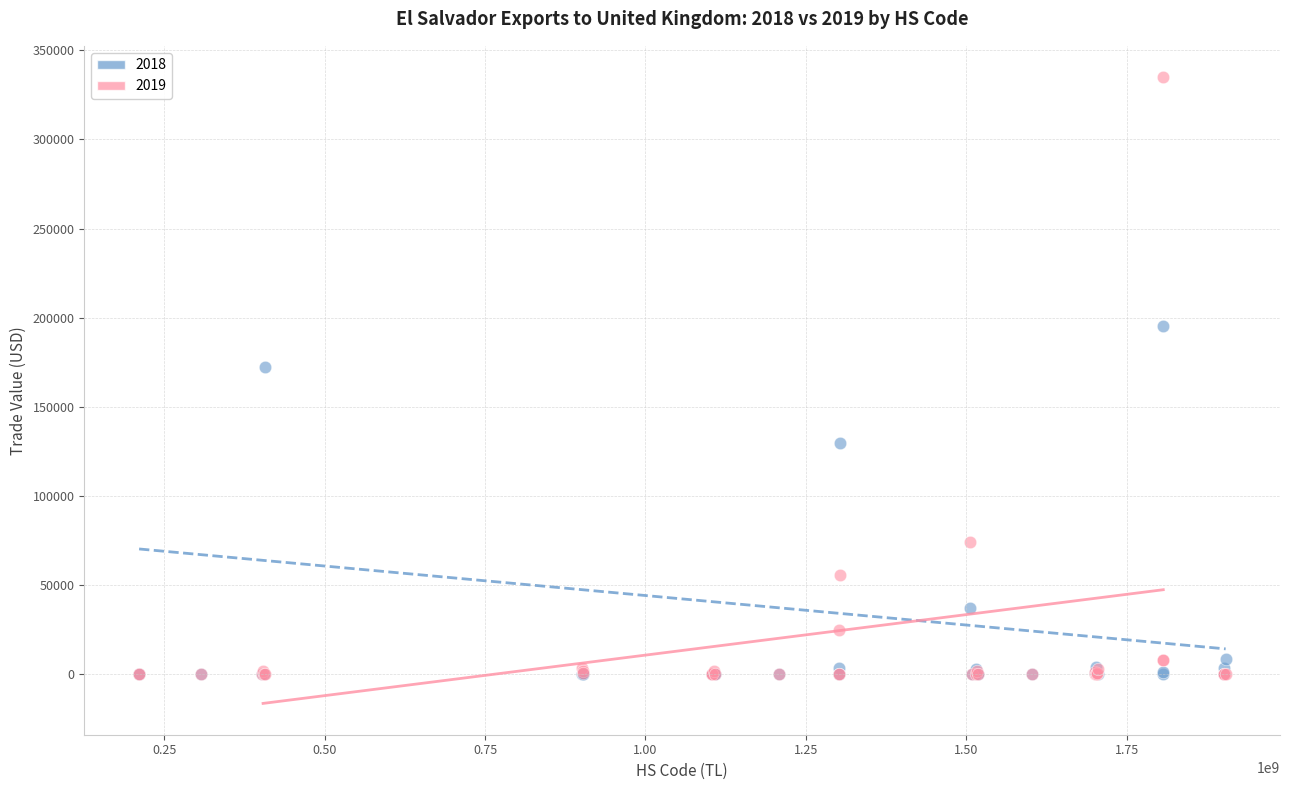

Which series has the widest spread of Y values?

2019